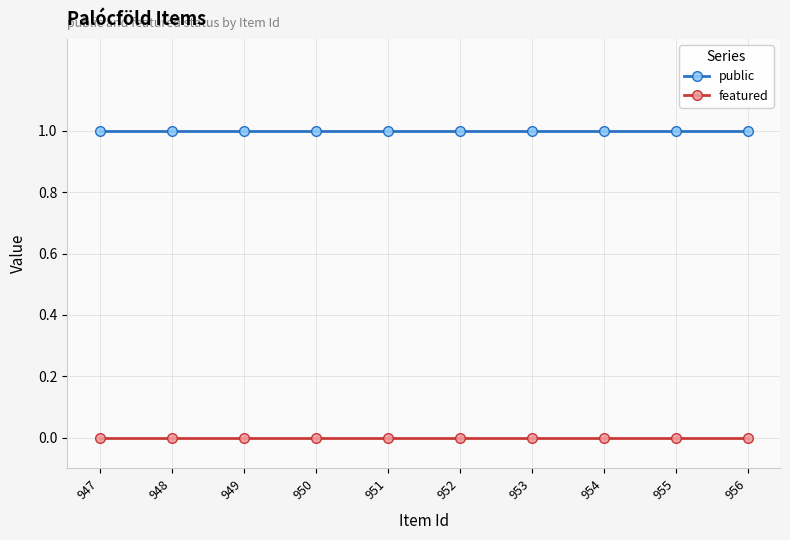

Rank the series by their maximum value, from highest to lowest.

public, featured